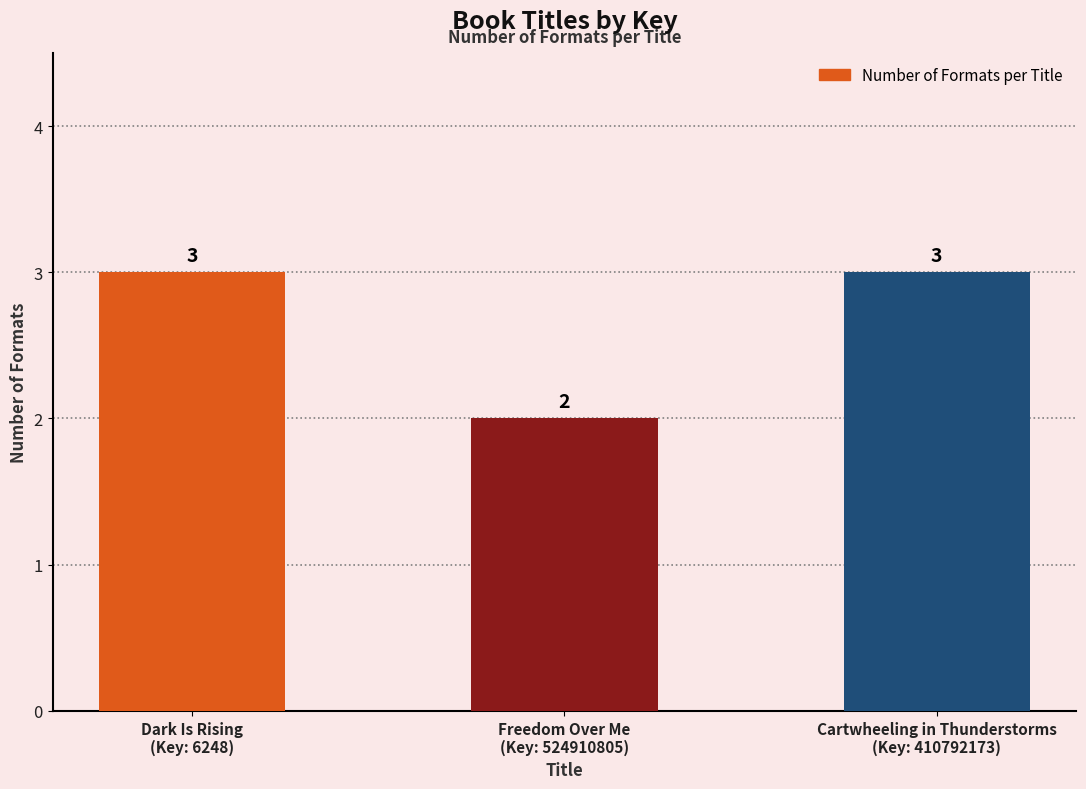

What is the difference between the maximum and minimum values?

1